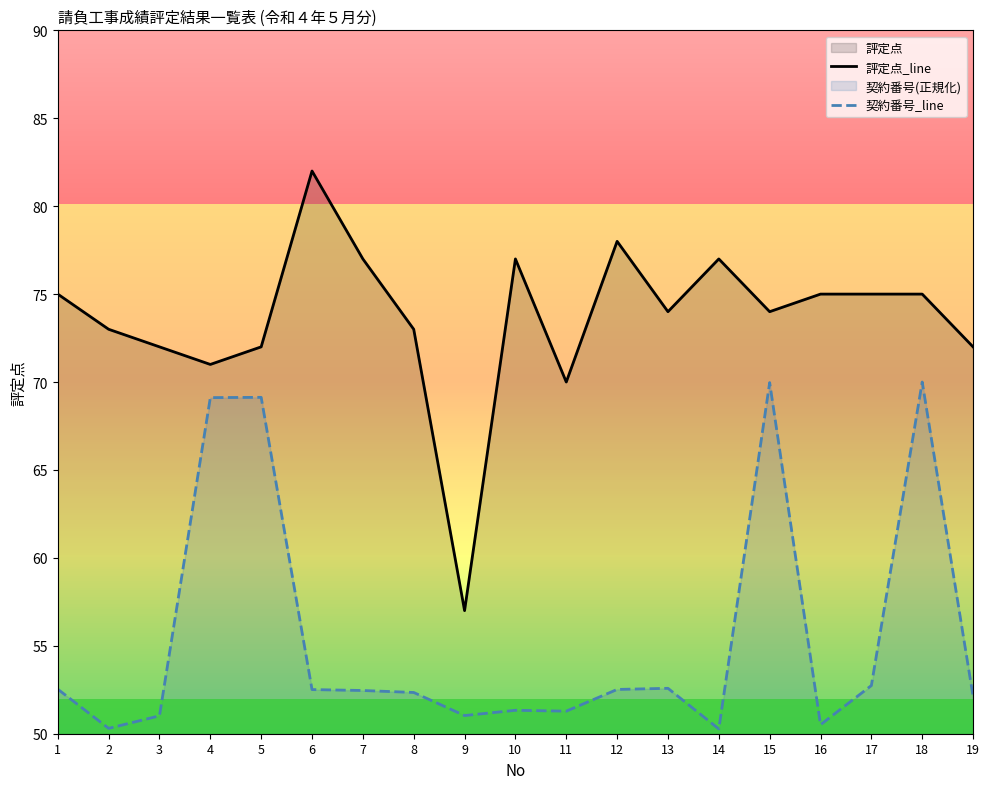

Reading right to left, what are all the values shown in this chart?

評定点_line: 72.0	75.0	75.0	75.0	74.0	77.0	74.0	78.0	70.0	77.0	57.0	73.0	77.0	82.0	72.0	71.0	72.0	73.0	75.0
契約番号_line: 52.1	70.0	52.7	50.5	70.0	50.3	52.6	52.5	51.3	51.3	51.0	52.3	52.5	52.5	69.1	69.1	51.0	50.3	52.5